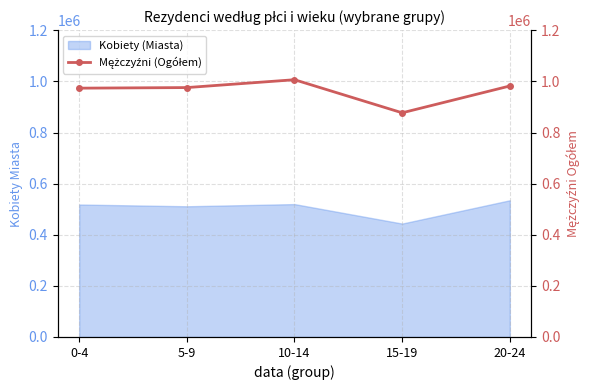

At which label does Kobiety (Miasta) reach its minimum?

15-19